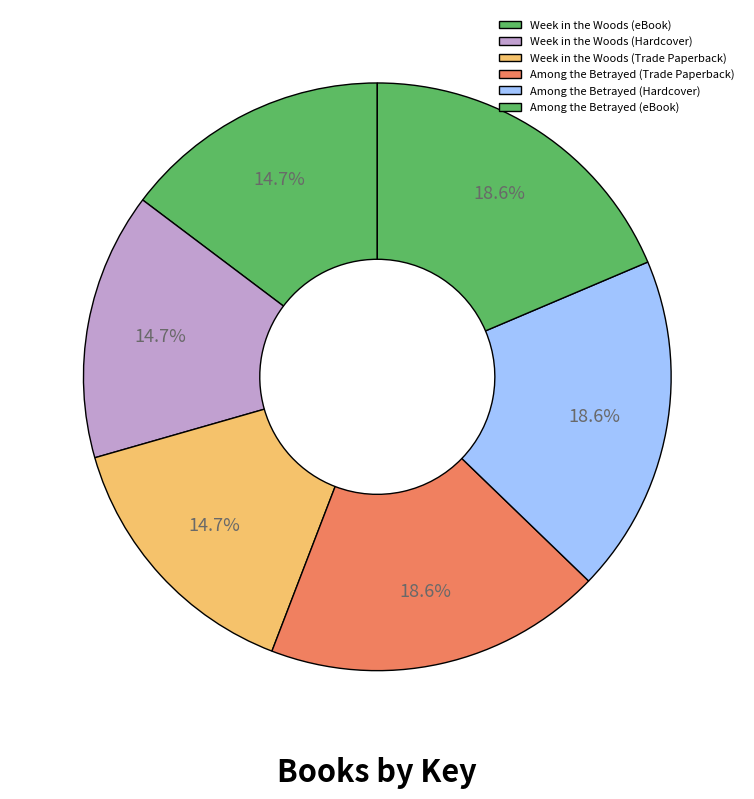

How many slices are in this pie chart?

6